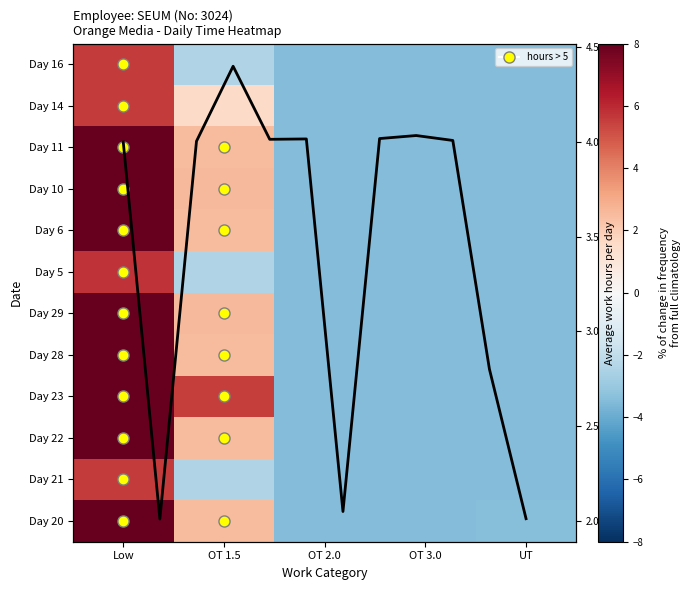

Between Low and UT, which series saw the biggest shift?

Day 10